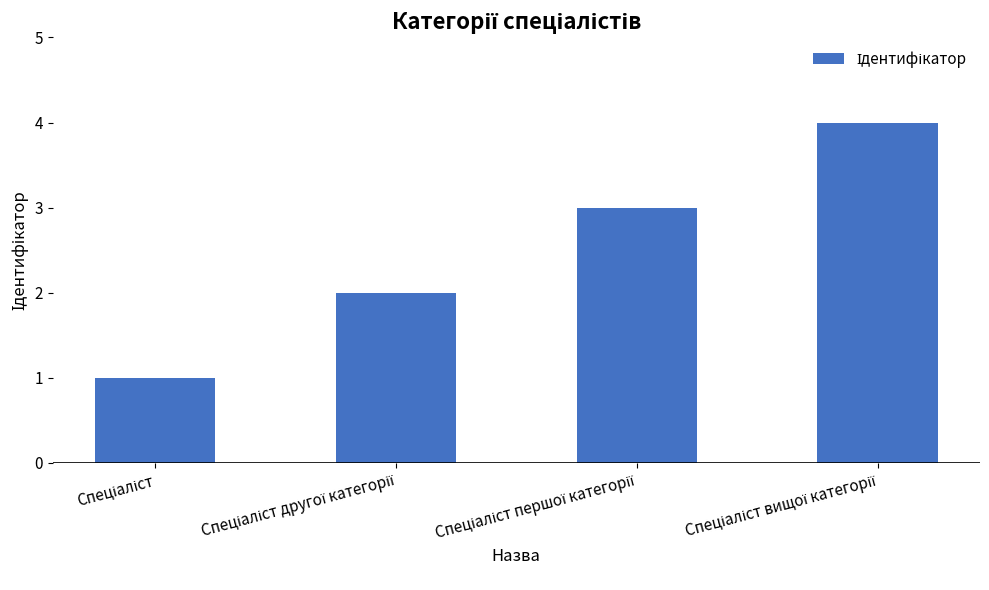

Are the bars horizontal?

No